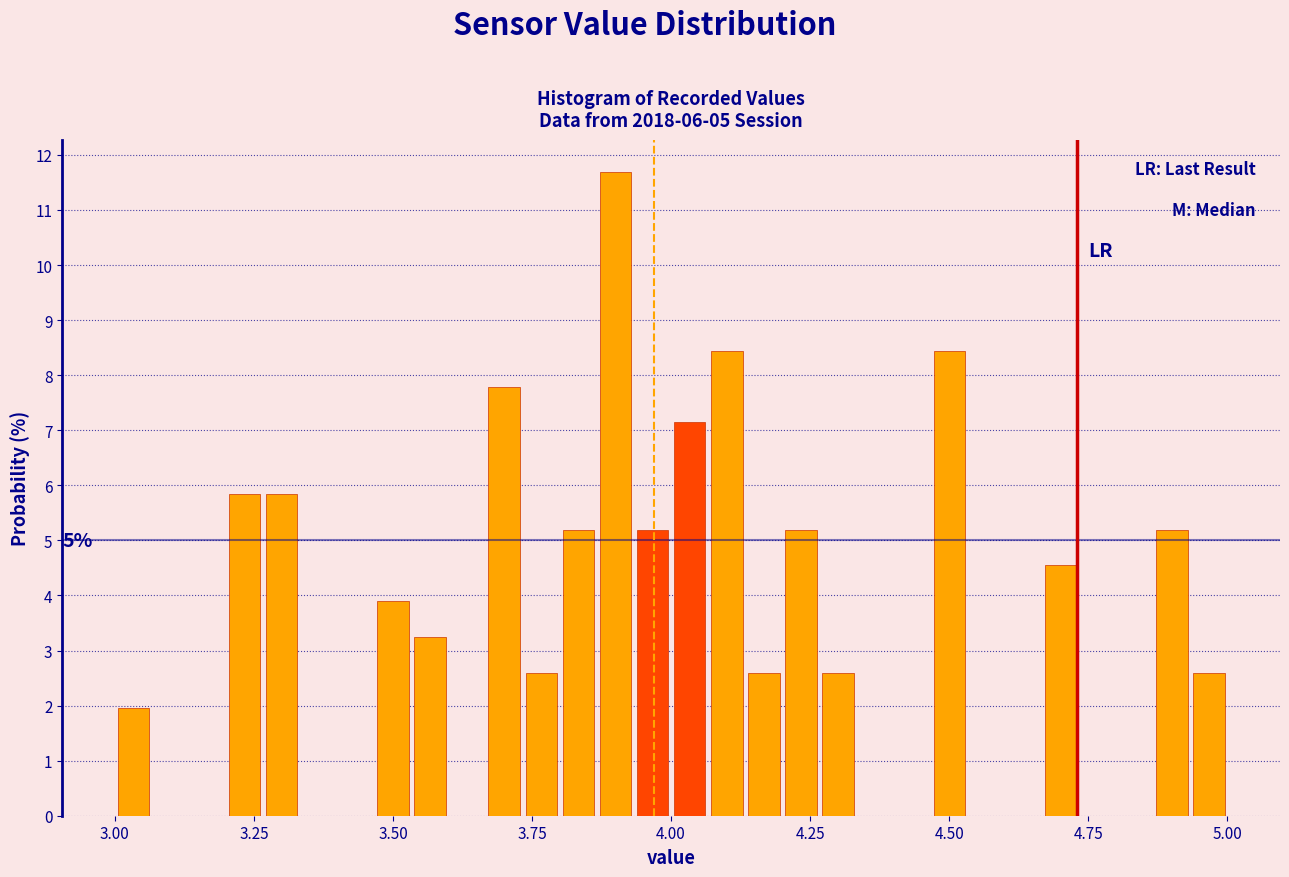

Read against the x-axis, roughly where is the centre of the tallest bar?

3.90